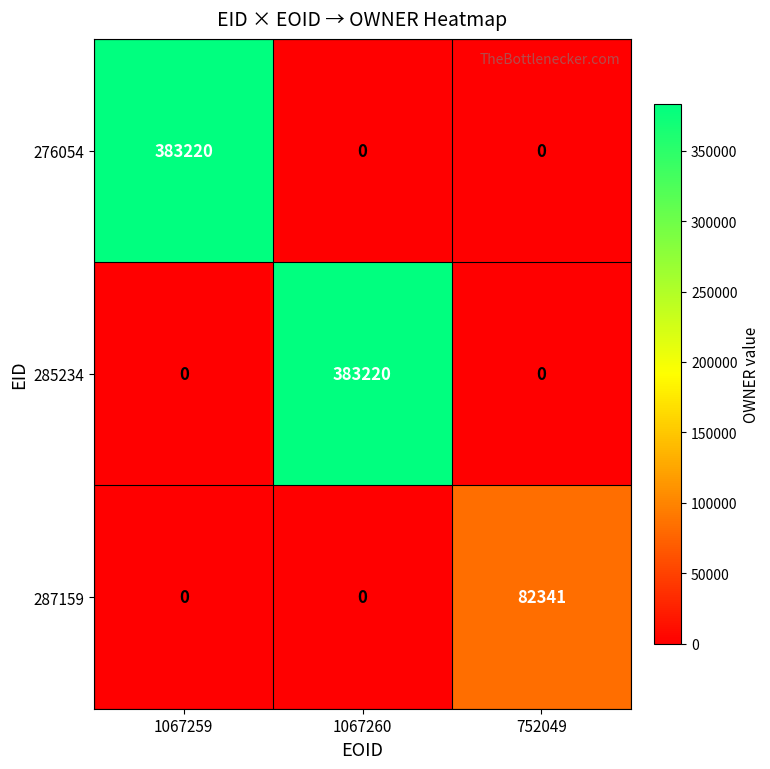

True or false: 285234 has a value of 194101 at 1067260.

False